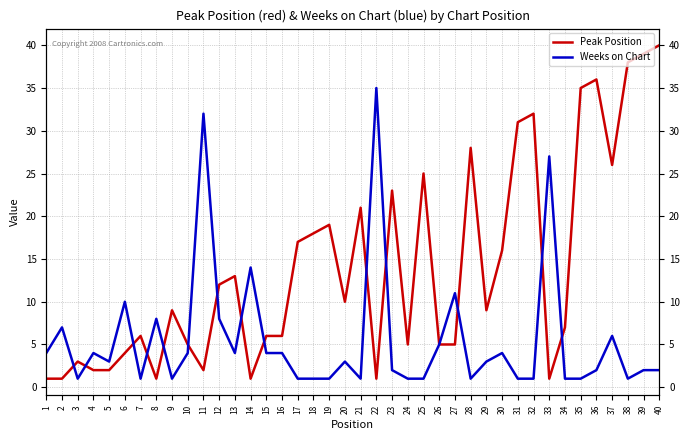

Where is the first local maximum for Peak Position?

3